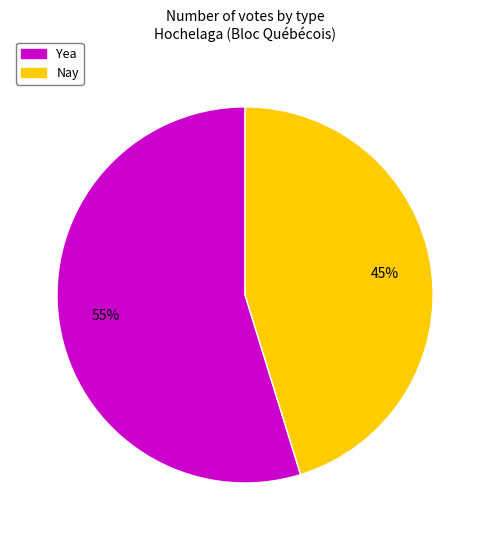

Combined, do Yea and Nay account for over 50%?

Yes